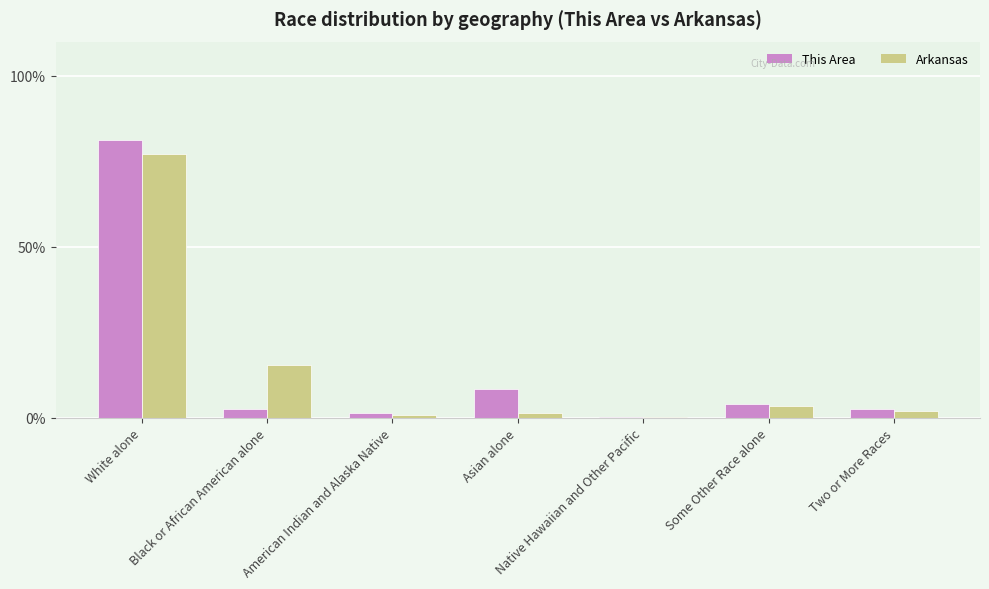

What is the total value across all series at White alone?

158.4